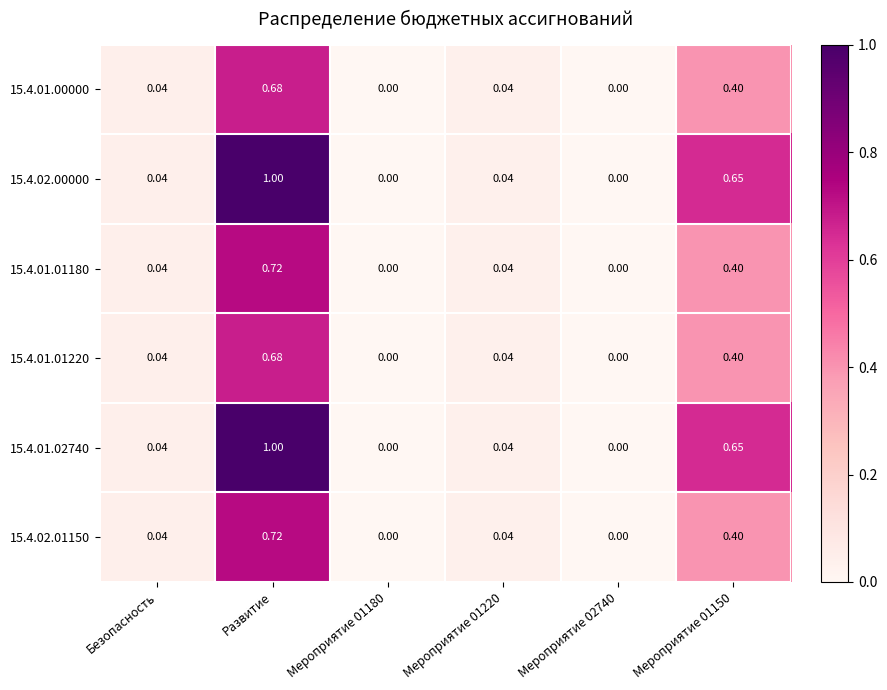

Count the number of categories in the chart.

6